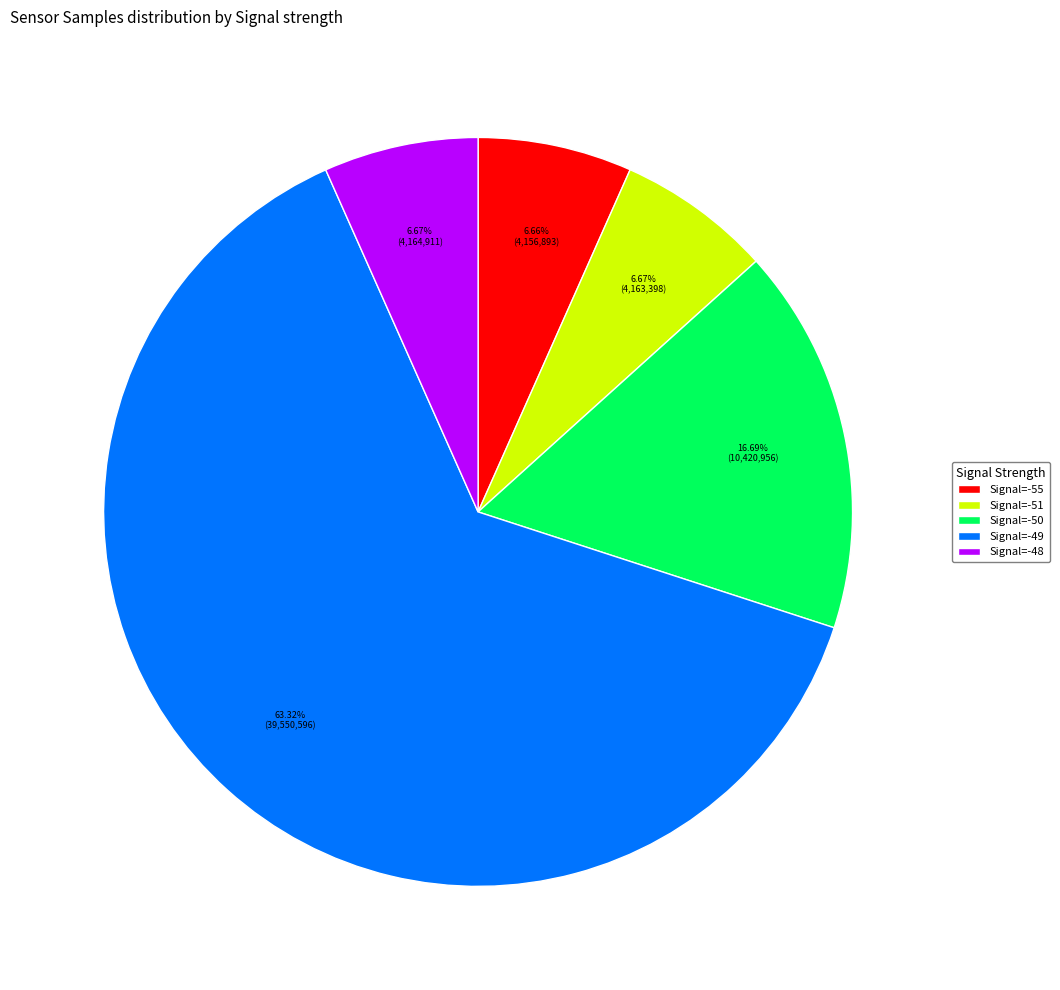

Is the sum of Signal=-51 and Signal=-50 greater than half?

No